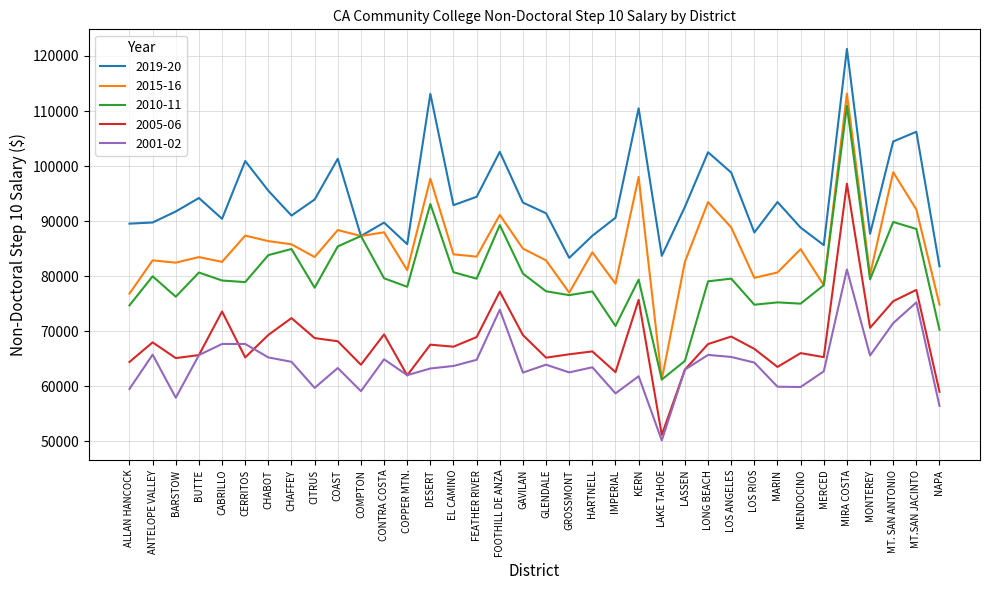

Read the 2015-16 value at EL CAMINO.

83957